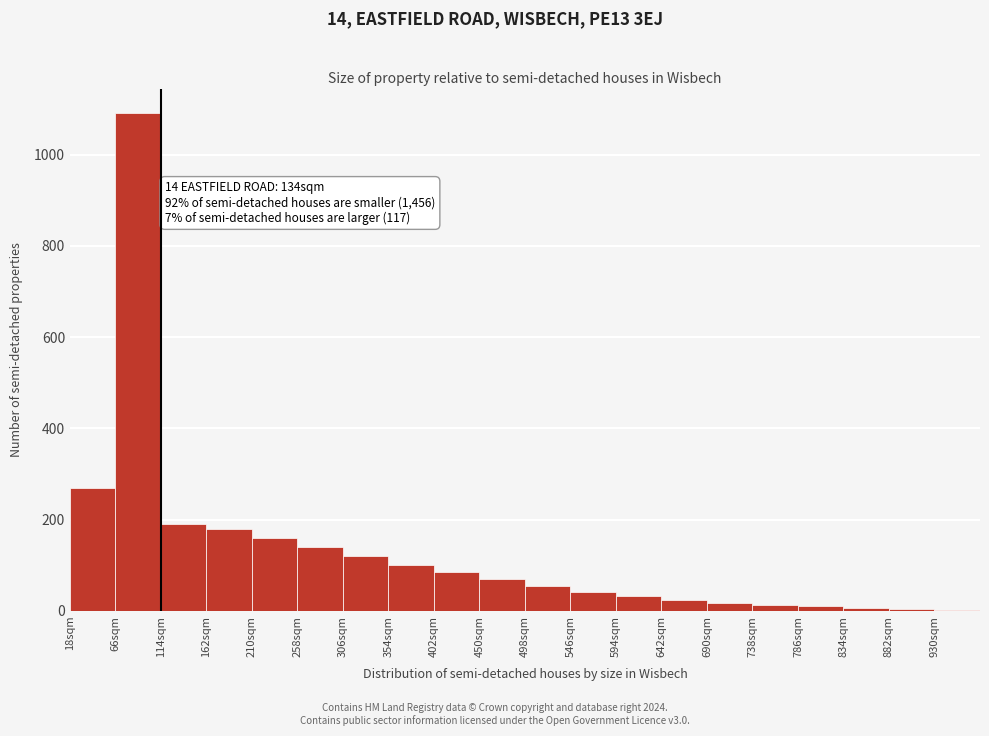

Which range on the x-axis has the tallest bar?

66 to 114